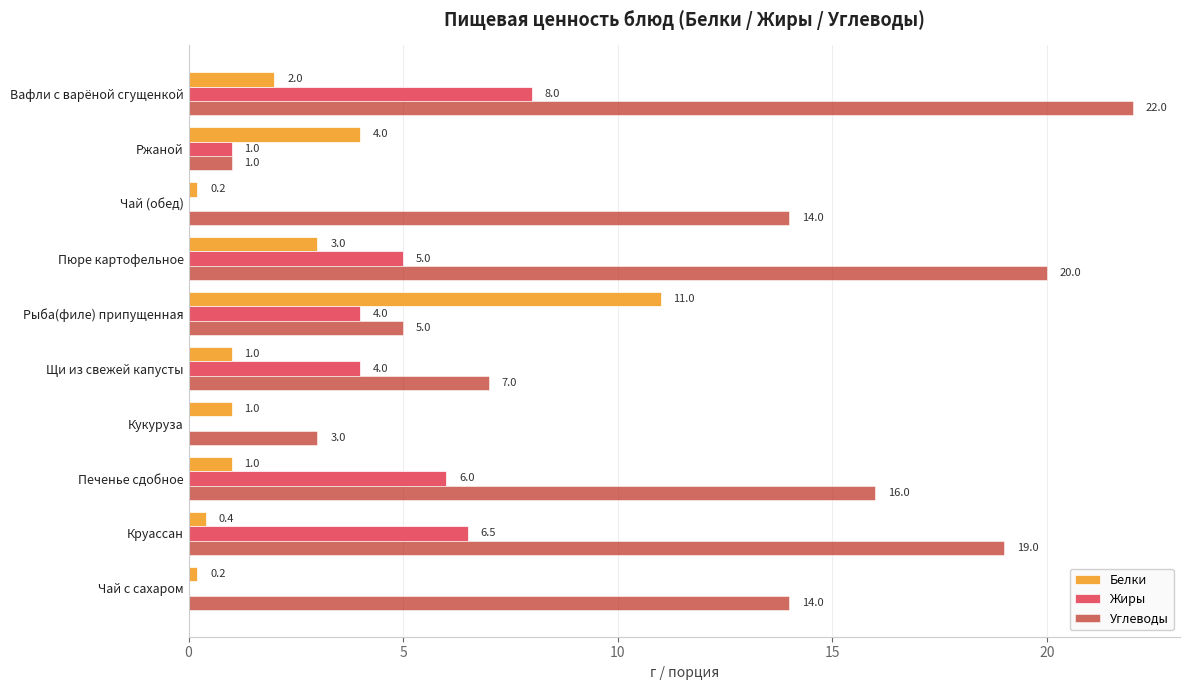

Which label corresponds to the largest value in the chart?

Вафли с варёной сгущенкой